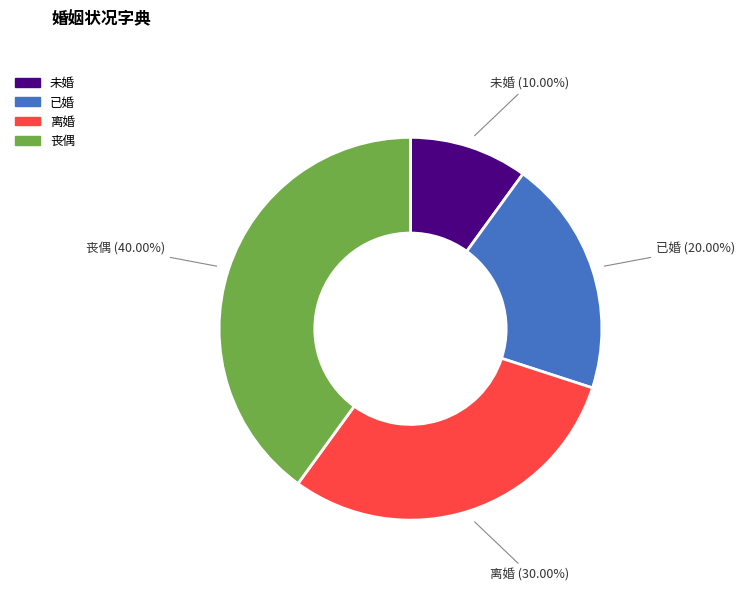

To the nearest percent, what percentage of the pie is 离婚?

30%